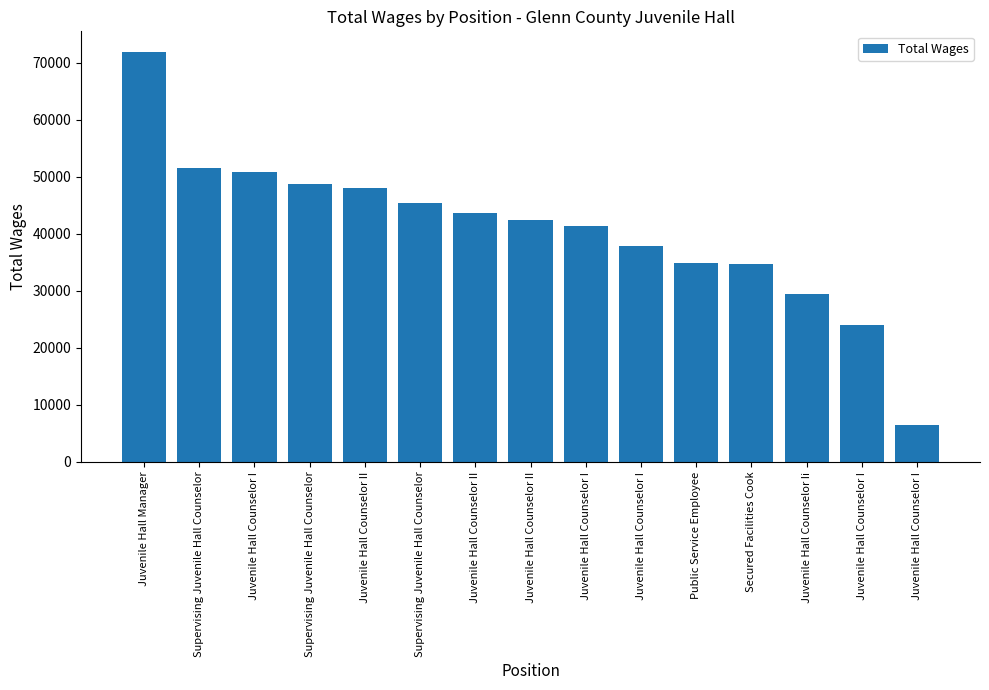

How many bars are there in total?

15